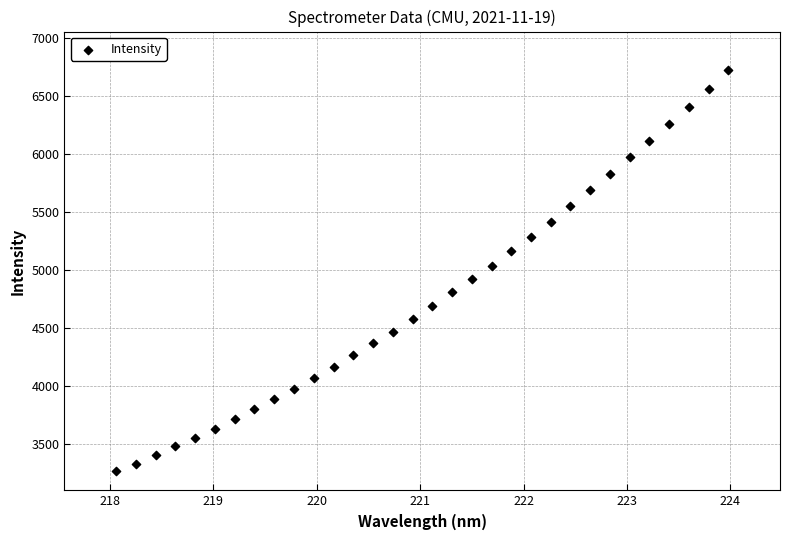

What is the range of X values (max minus min)?

5.9